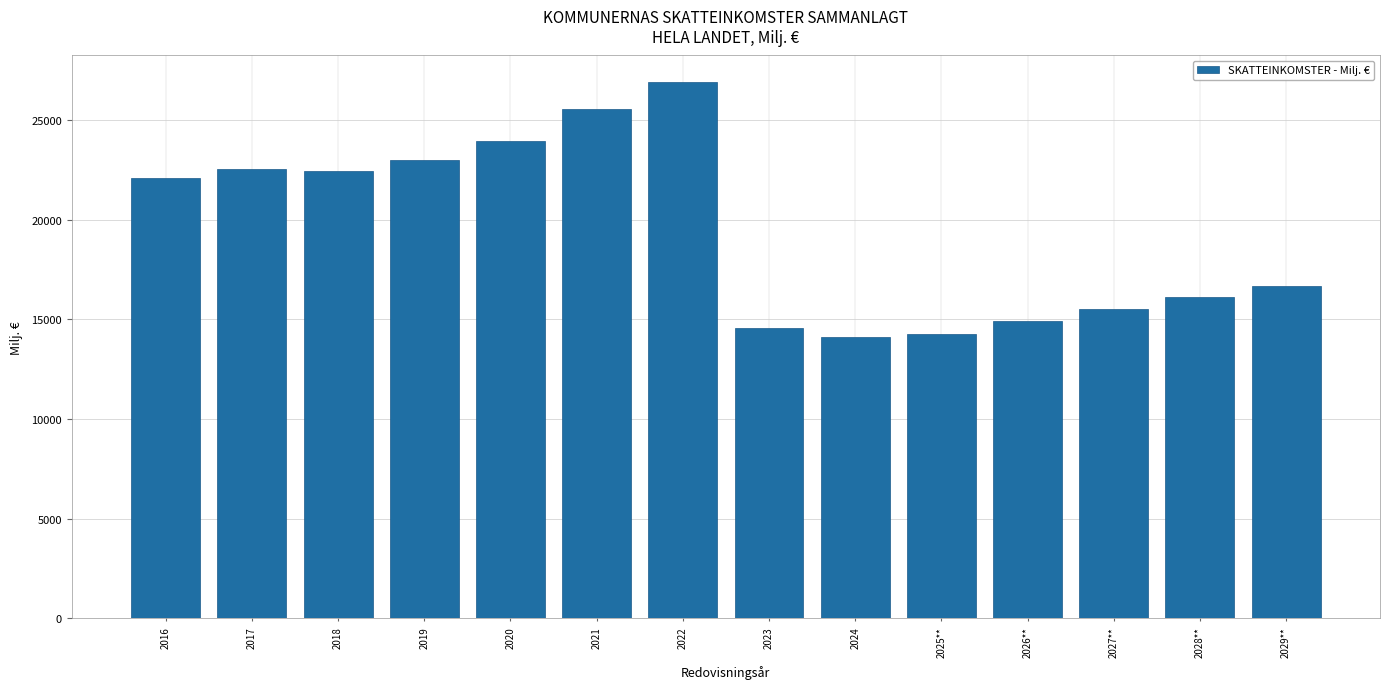

Reading left to right, transcribe all the data shown in this chart.

2016=22098.1	2017=22545.9	2018=22428.0	2019=23014.9	2020=23936.2	2021=25537.7	2022=26895.9	2023=14588.3	2024=14093.5	2025**=14290.0	2026**=14930.0	2027**=15530.0	2028**=16100.0	2029**=16680.0